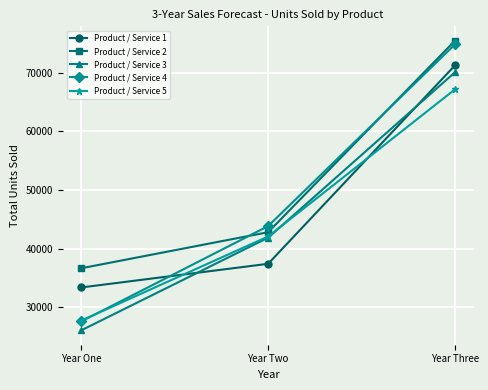

At which label does Product / Service 1 reach its peak?

Year Three